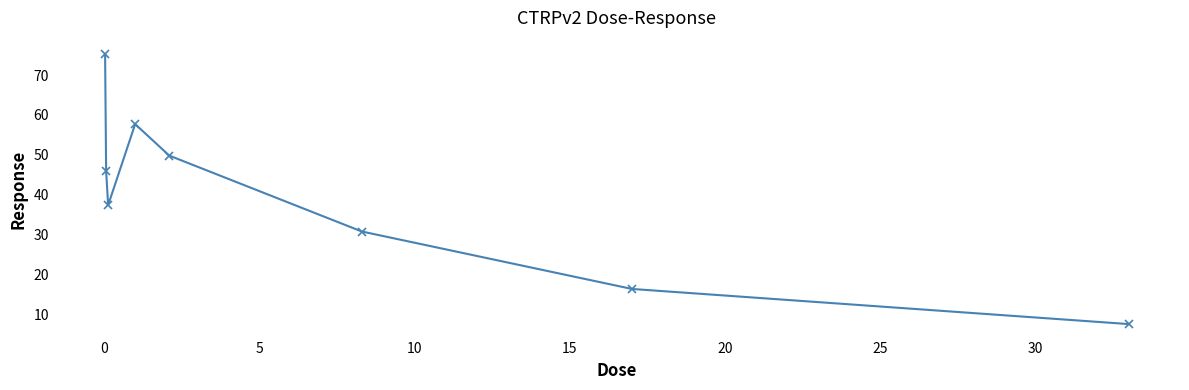

How many points are higher than both their immediate neighbors (excluding endpoints)?

1